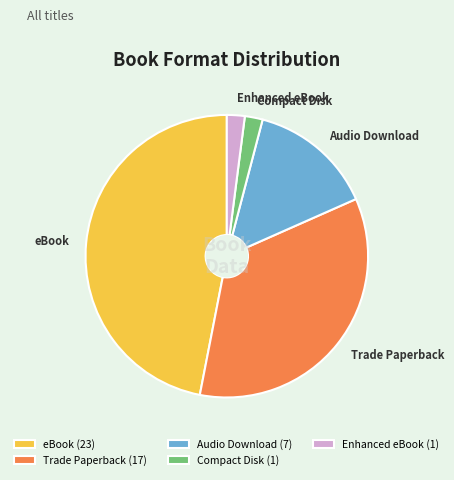

Which has a higher value, Compact Disk or Trade Paperback?

Trade Paperback